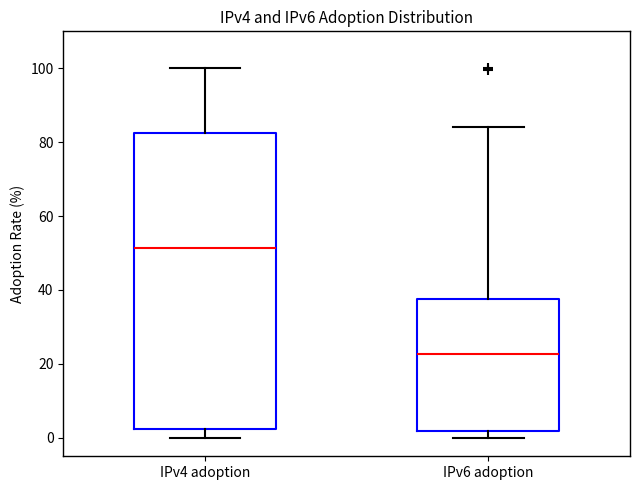

Which box has the lowest median line?

IPv6 adoption